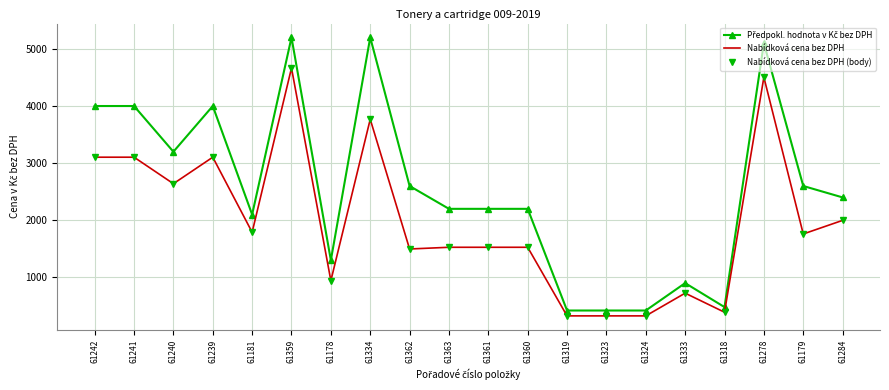

At which category is the sum across all series the highest?

61359